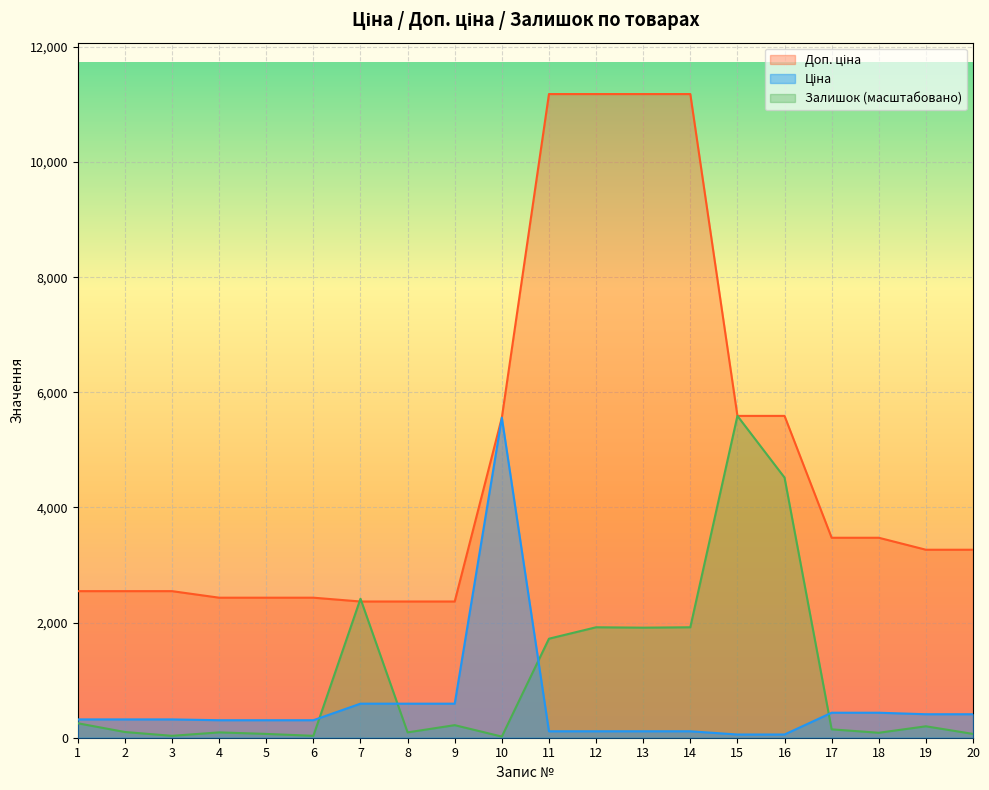

At how many categories does at least one series exceed 8251?

4